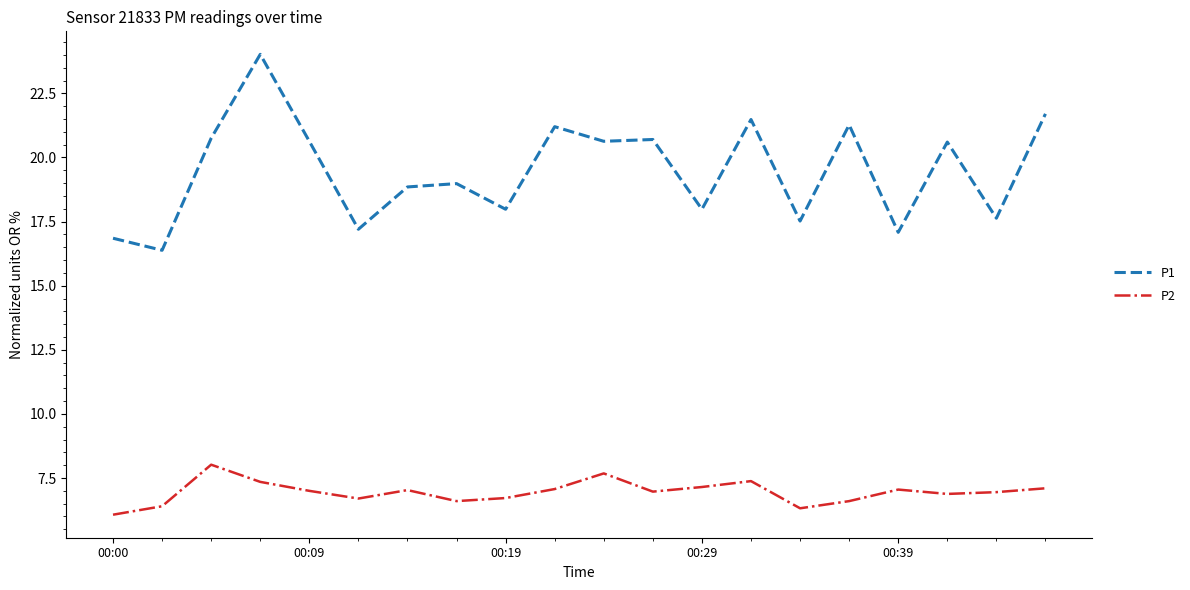

Count the number of categories in the chart.

20